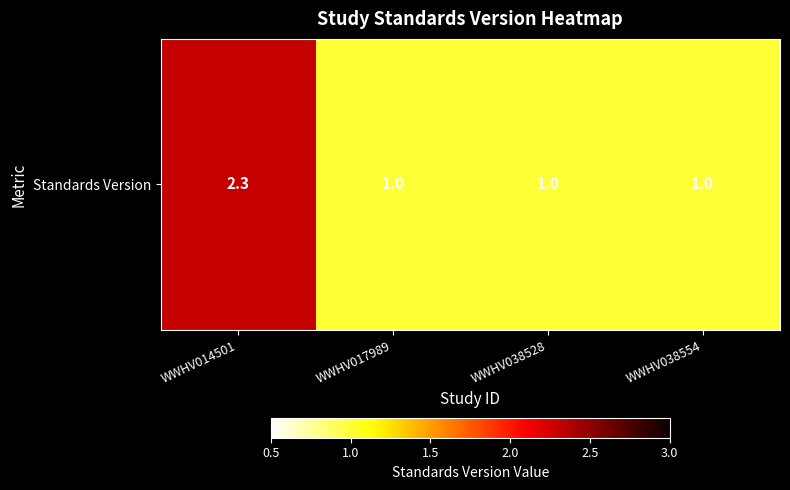

What is the ratio of the value at WWHV038528 to the value at WWHV038554?

1.0